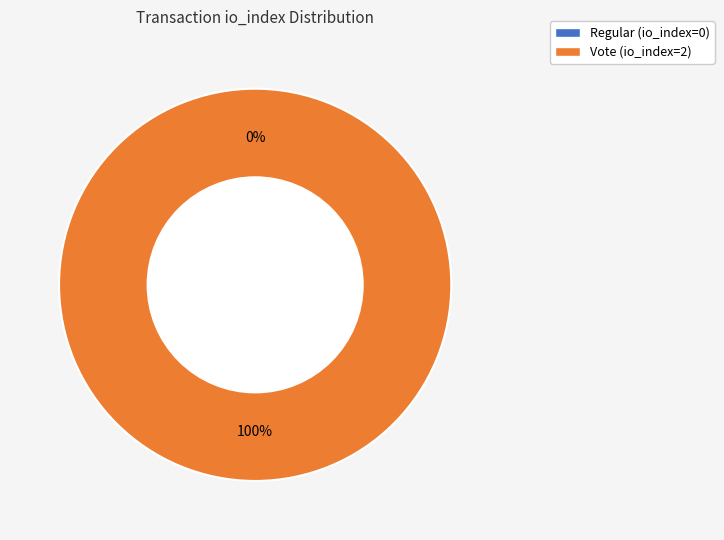

Rank the categories by value from lowest to highest.

Regular (io_index=0), Vote (io_index=2)